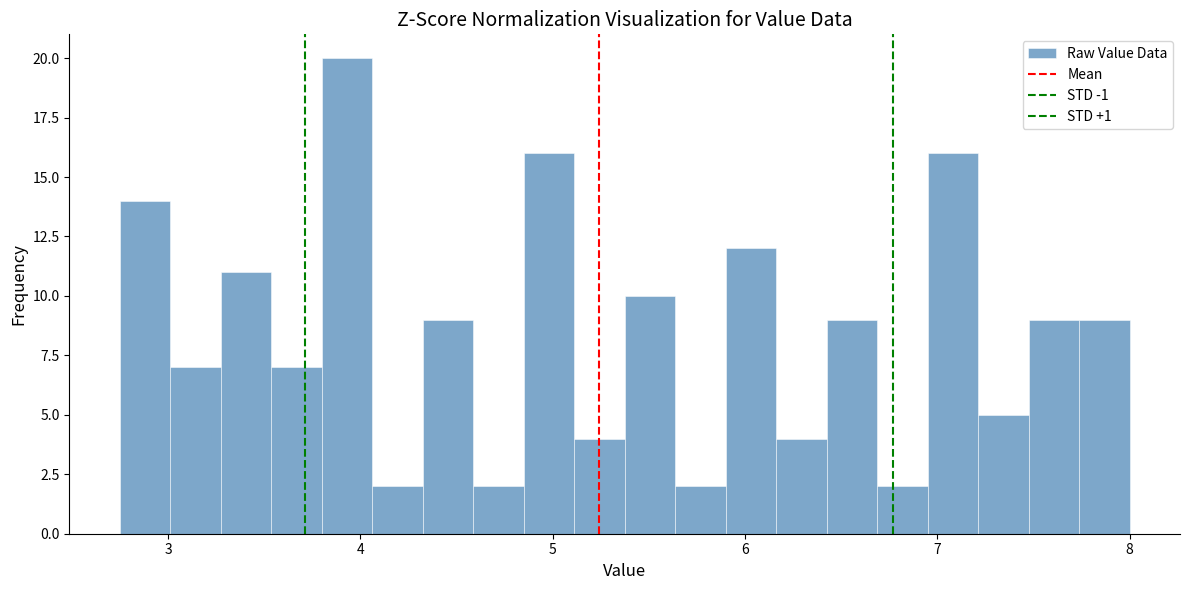

Around what value on the x-axis is the tallest bar? Give the approximate position of its centre, as read against the axis.

3.9